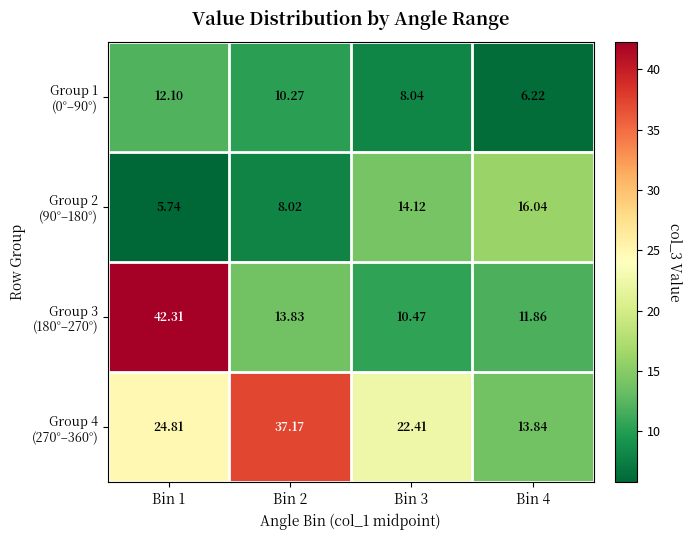

Which has a higher value, Bin 3 or Bin 1?

Bin 1